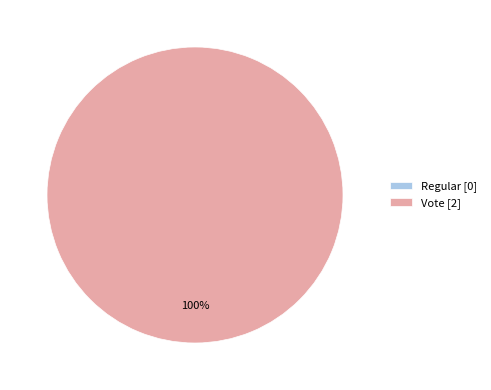

True or false: Vote accounts for 100% of the total.

True